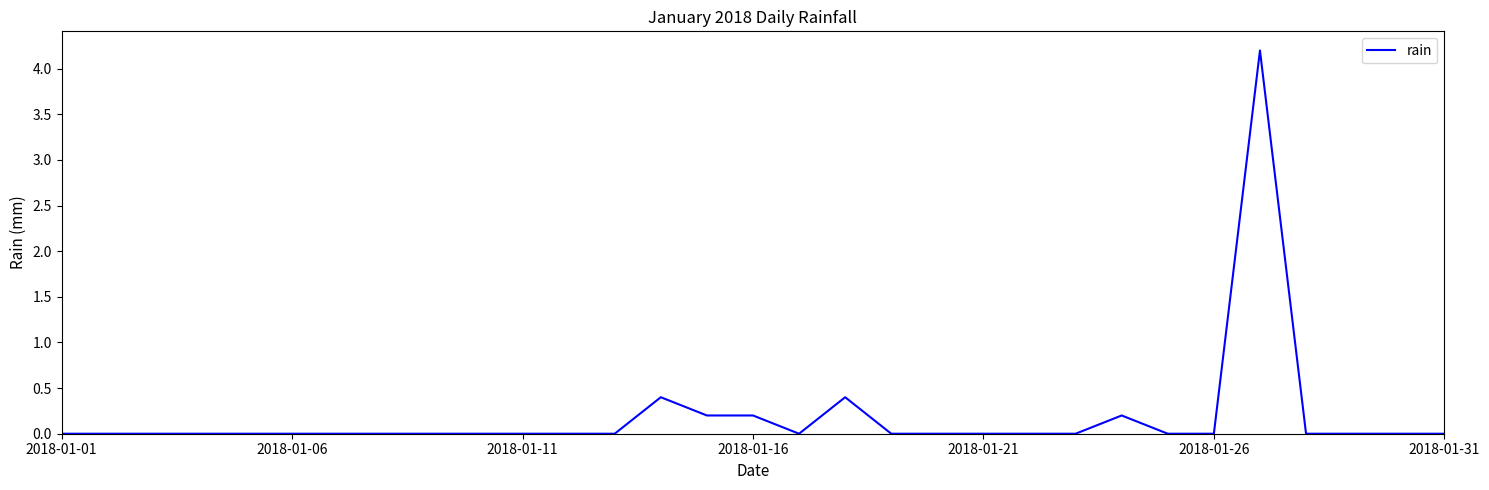

What is the greatest value displayed?

4.2